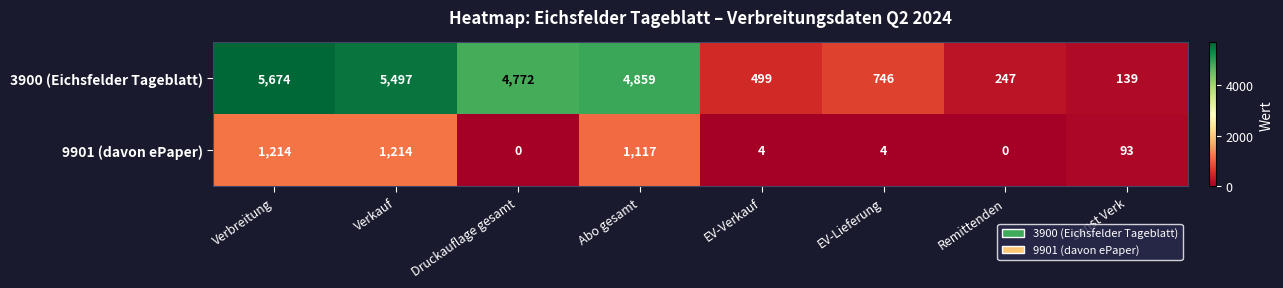

True or false: 9901 (davon ePaper) has a value of 137 at Sonst Verk.

False